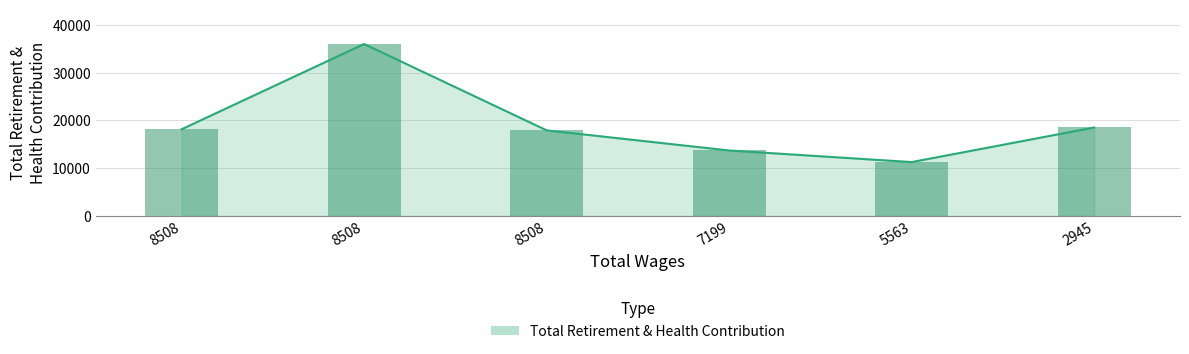

What is the sum of the values at 2945 and 7199?

32214